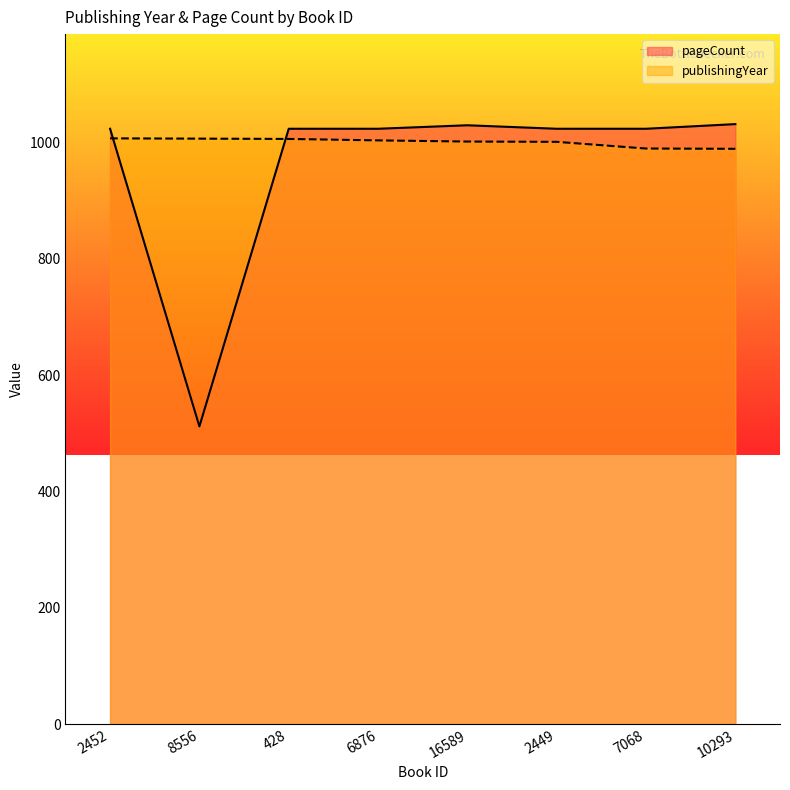

Reading left to right, extract all data points from this chart.

publishingYear: 2452=1007.5	8556=1007.0	428=1006.5	6876=1004.0	16589=1002.0	2449=1001.5	7068=990.0	10293=989.5
pageCount: 2452=1024.0	8556=512.0	428=1024.0	6876=1024.0	16589=1030.0	2449=1024.0	7068=1024.0	10293=1032.0